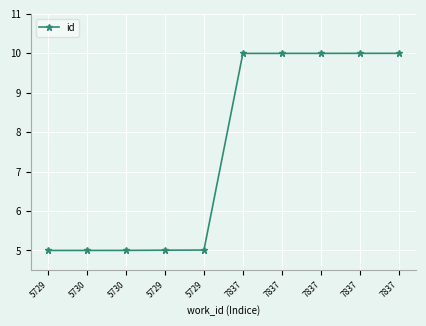

How many values exceed 9?

5